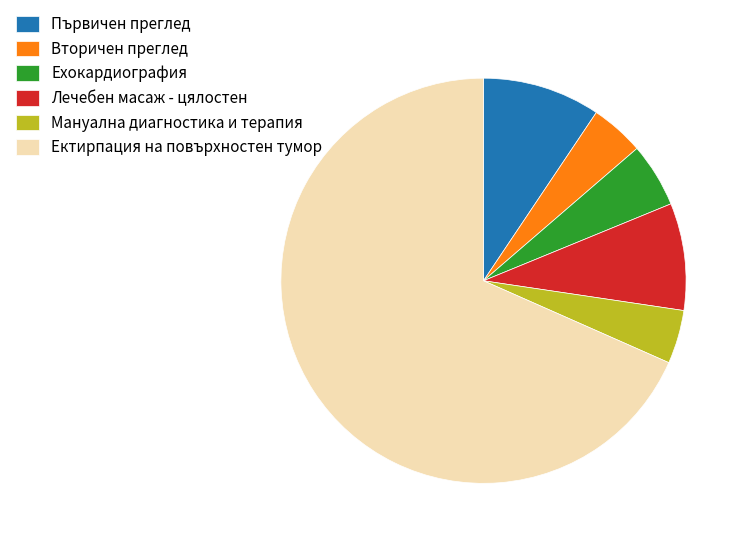

What is the majority slice?

Ектирпация на повърхностен тумор